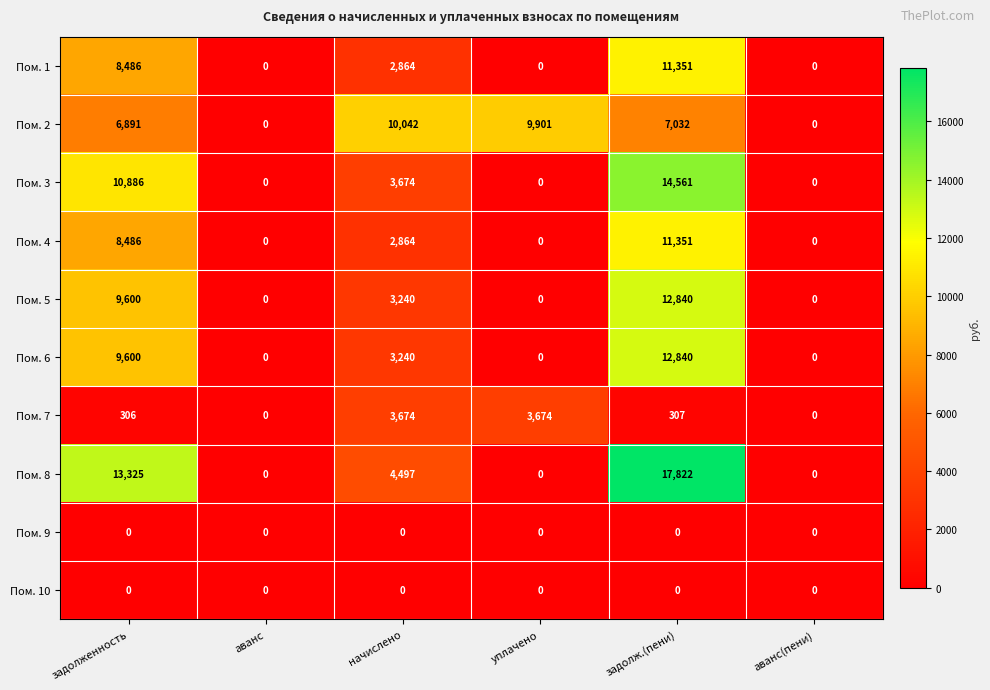

Which series has the largest total across all categories?

Пом. 8